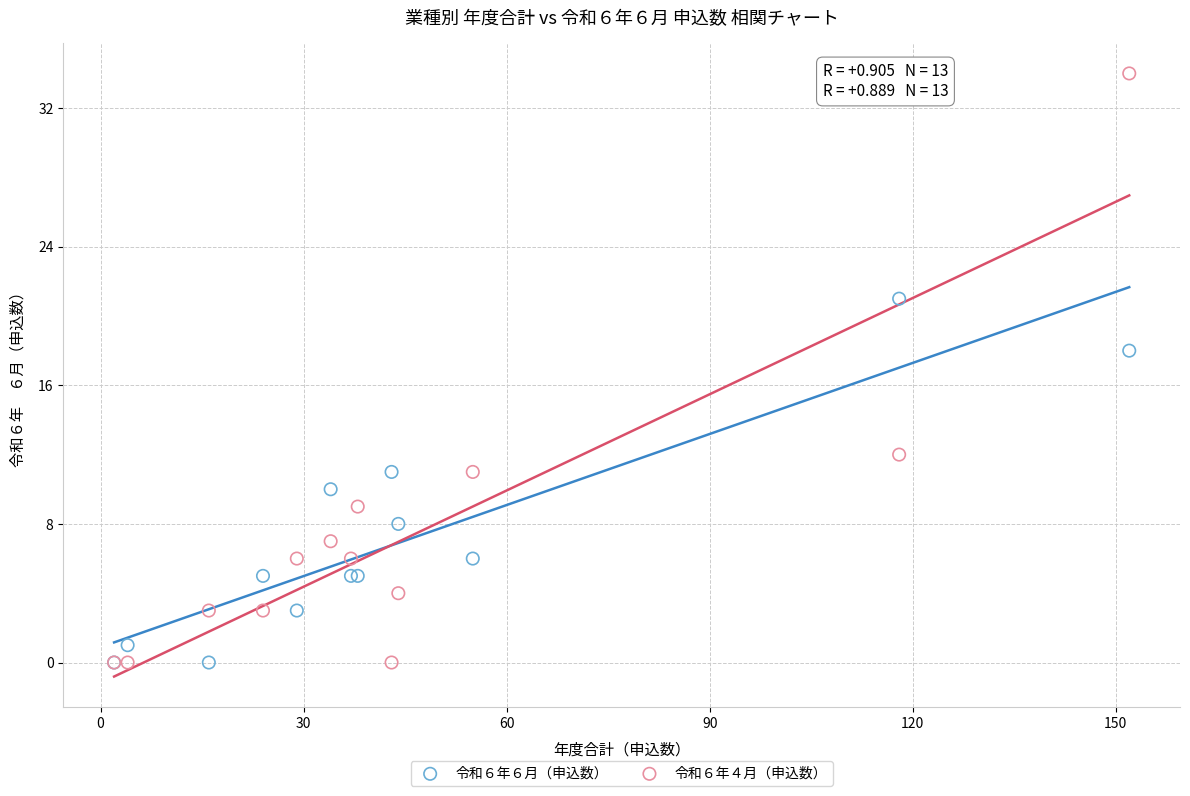

What are all the series names shown in the legend?

令和６年６月（申込数）, 令和６年４月（申込数）